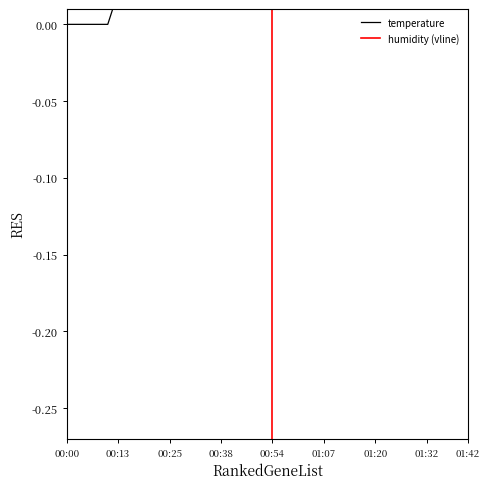

Which label corresponds to the largest value in the chart?

01:35